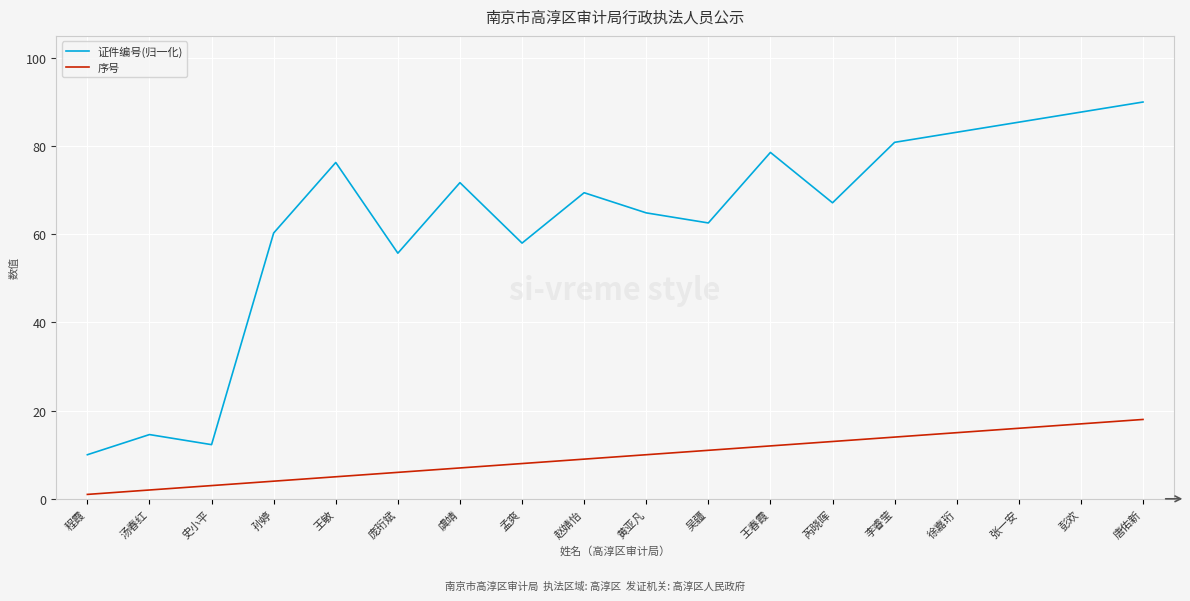

Which series has the largest range (max minus min)?

证件编号(归一化)